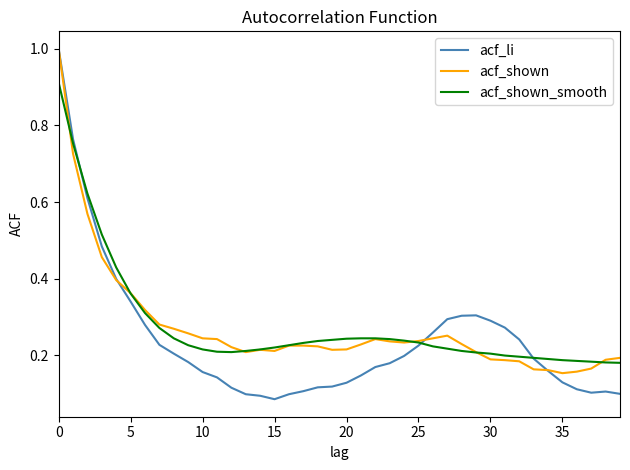

What is the highest value of the acf_li series?

1.0